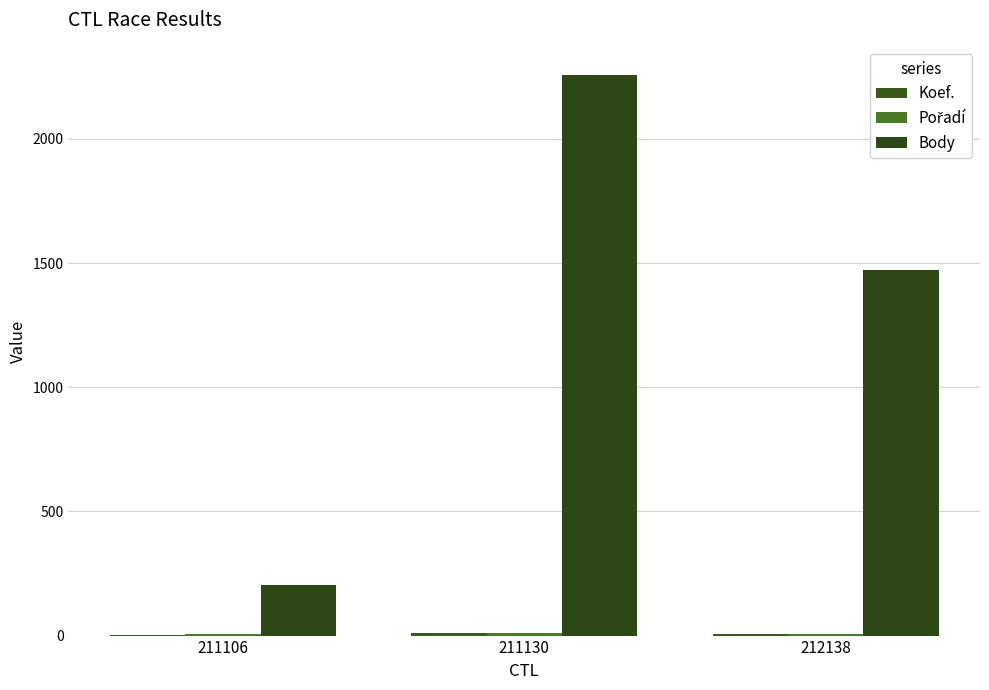

How many data points does each series have?

3